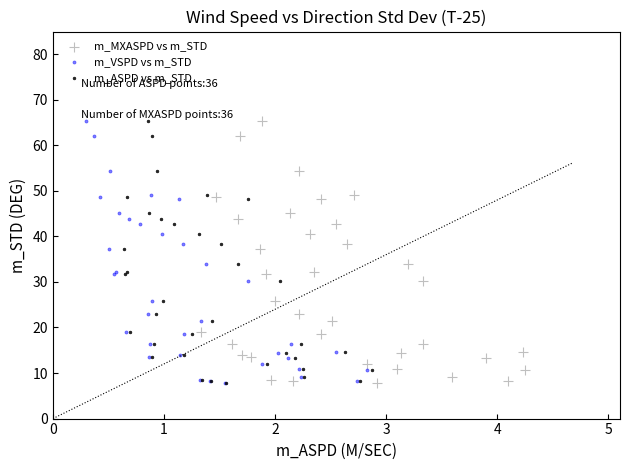

What are all the series names shown in the legend?

m_MXASPD vs m_STD, m_VSPD vs m_STD, m_ASPD vs m_STD